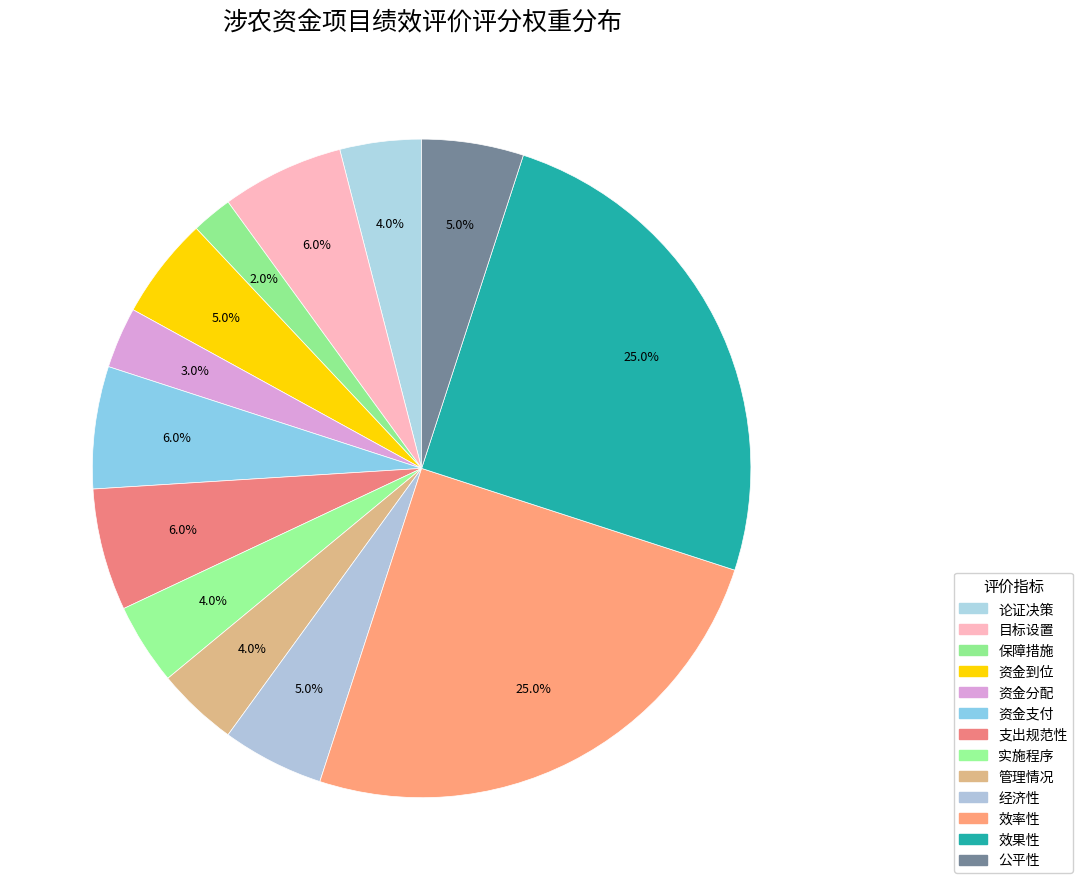

True or false: 目标设置 accounts for 13% of the total.

False